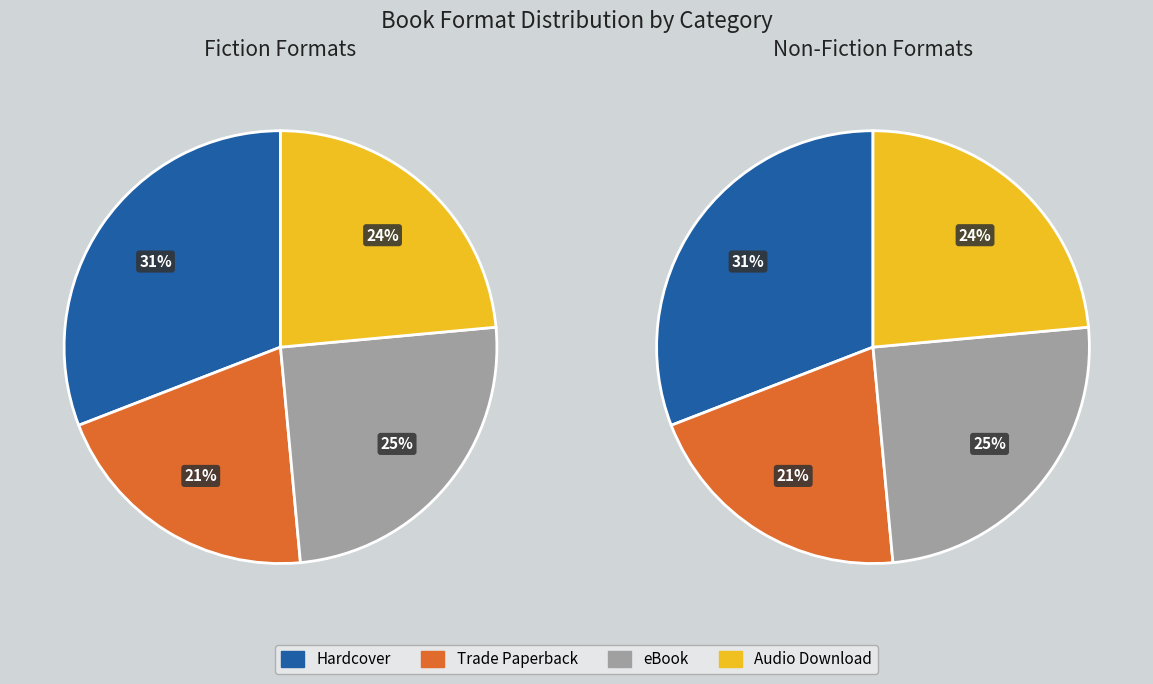

Does eBook represent more than half of the total?

No